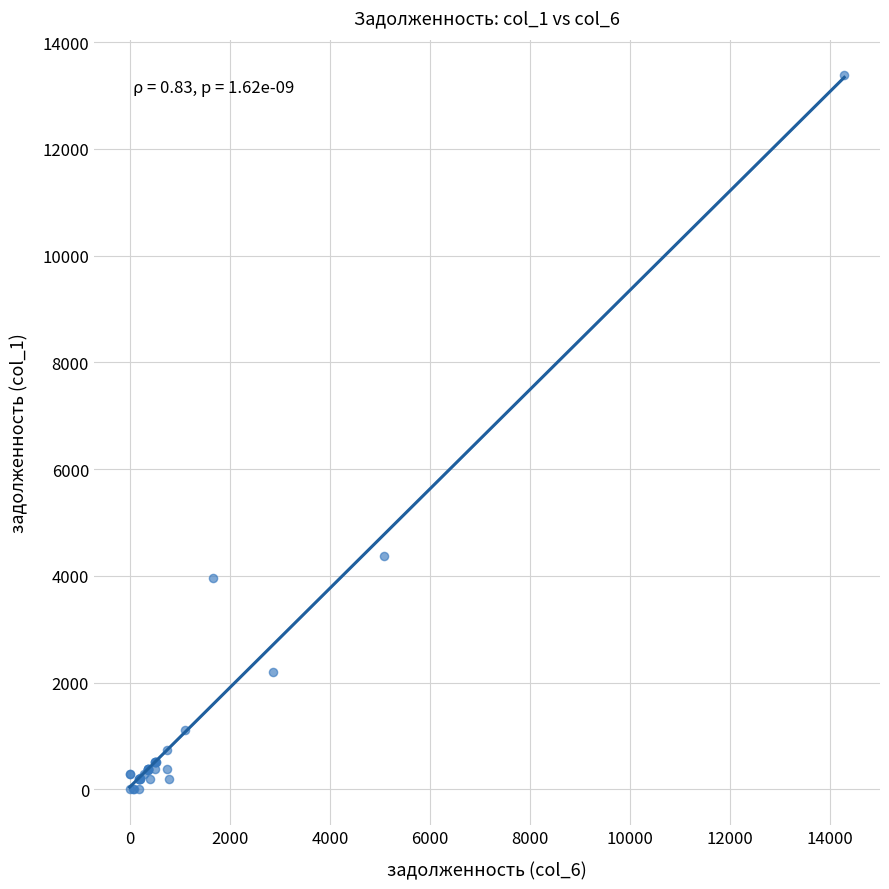

What Y value in the scatter plot is closest to 6688?

4374.4